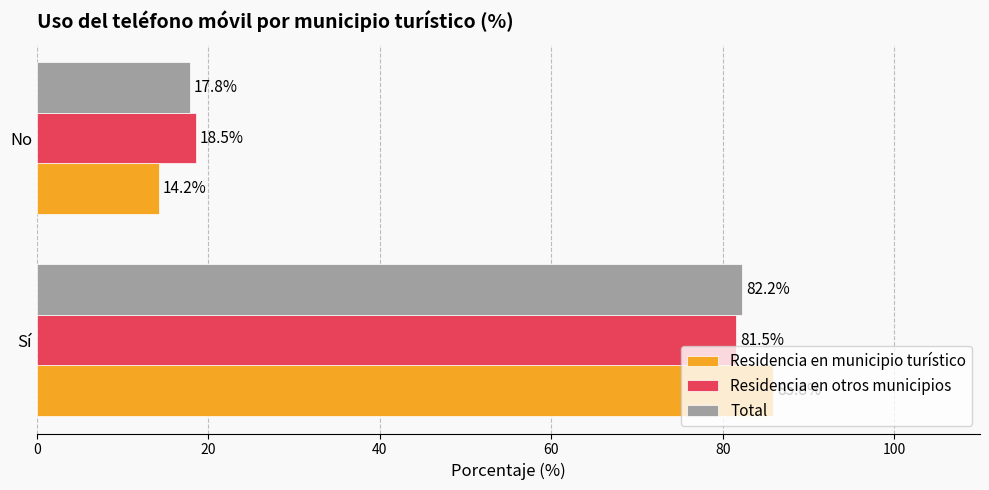

List the labels in order of Total value, smallest first.

No, Sí